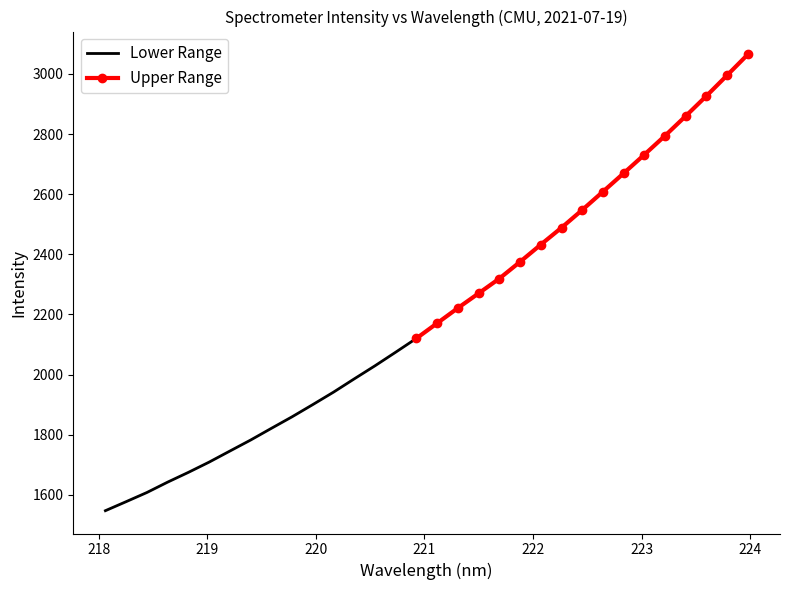

Between 221.6902 and 218.2508, which is larger?

221.6902